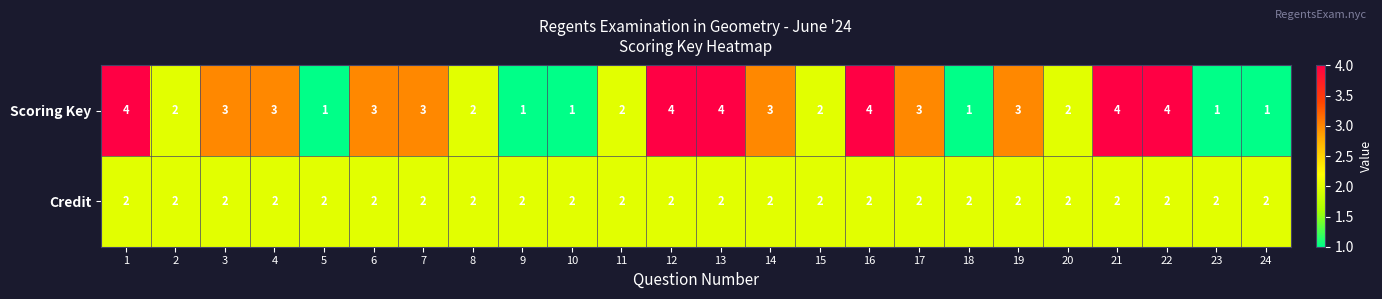

Which series has the largest range (max minus min)?

Scoring Key